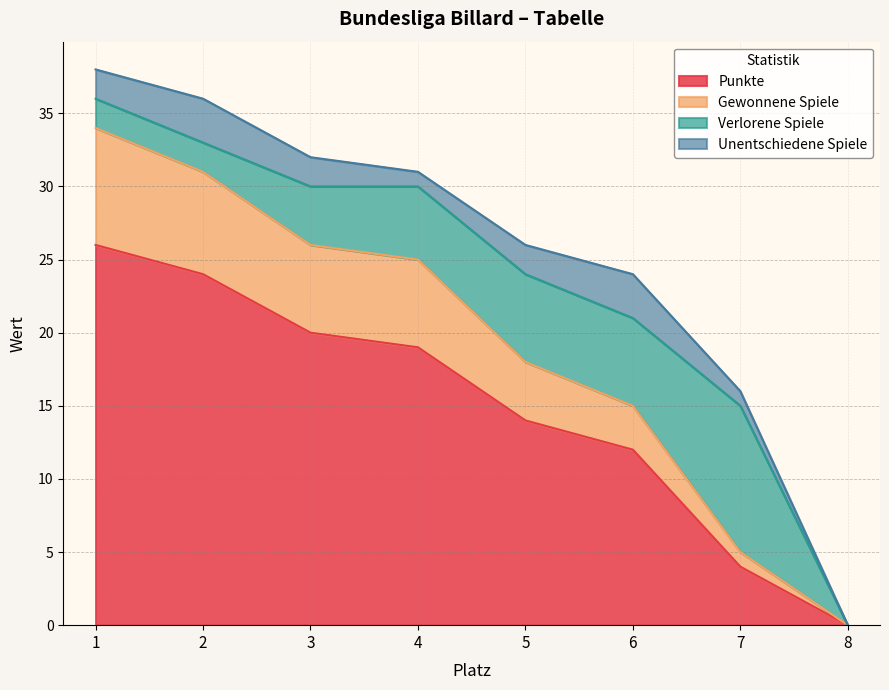

What are all the series names shown in the legend?

Punkte, Gewonnene Spiele, Verlorene Spiele, Unentschiedene Spiele